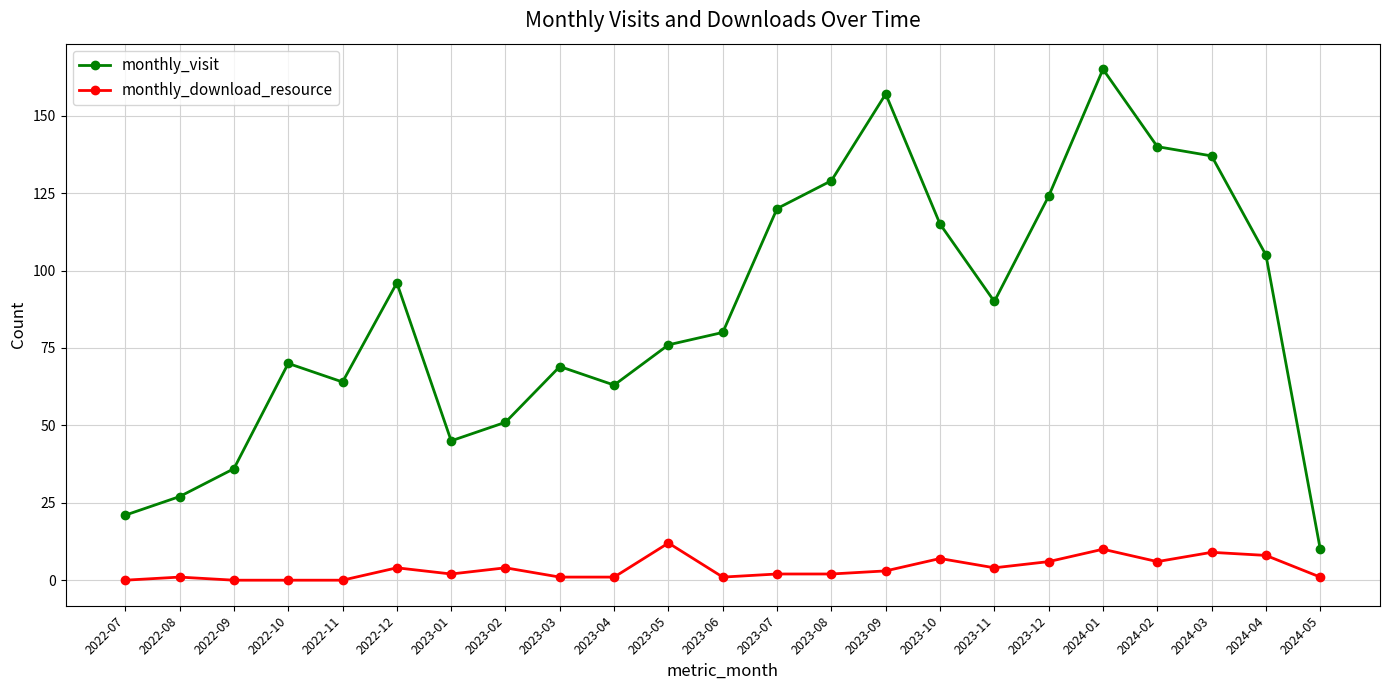

At which category does monthly_visit reach its first local valley?

2022-11